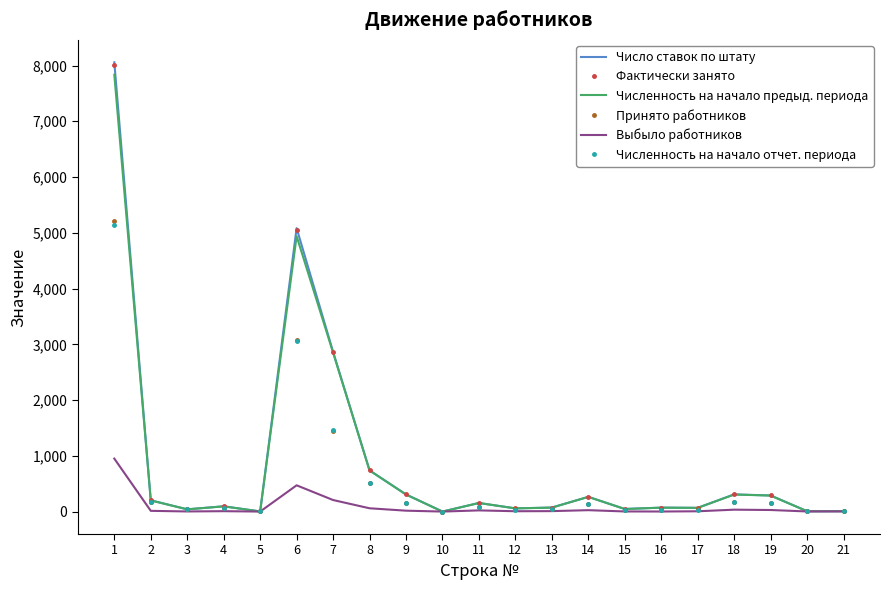

The value of Численность на начало предыд. периода at 1 is 13003.9. True or false?

False